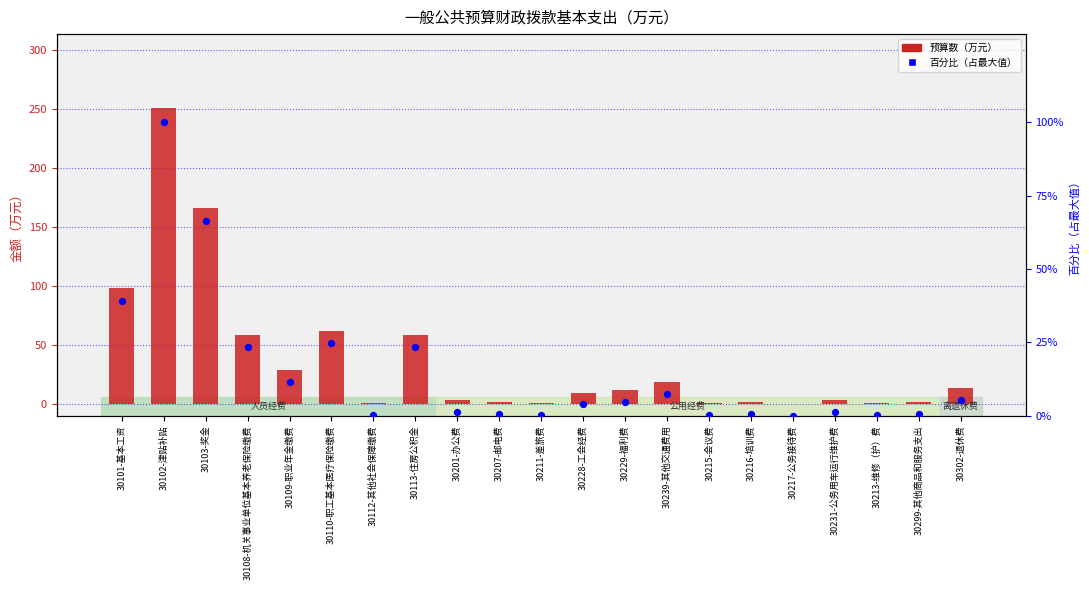

Which series has the largest Y range (max minus min)?

预算数（合计）